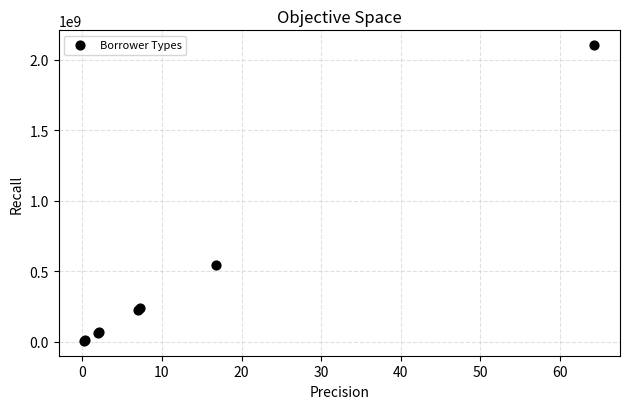

What Y value in the scatter plot is closest to 1056229342?

547541469.9